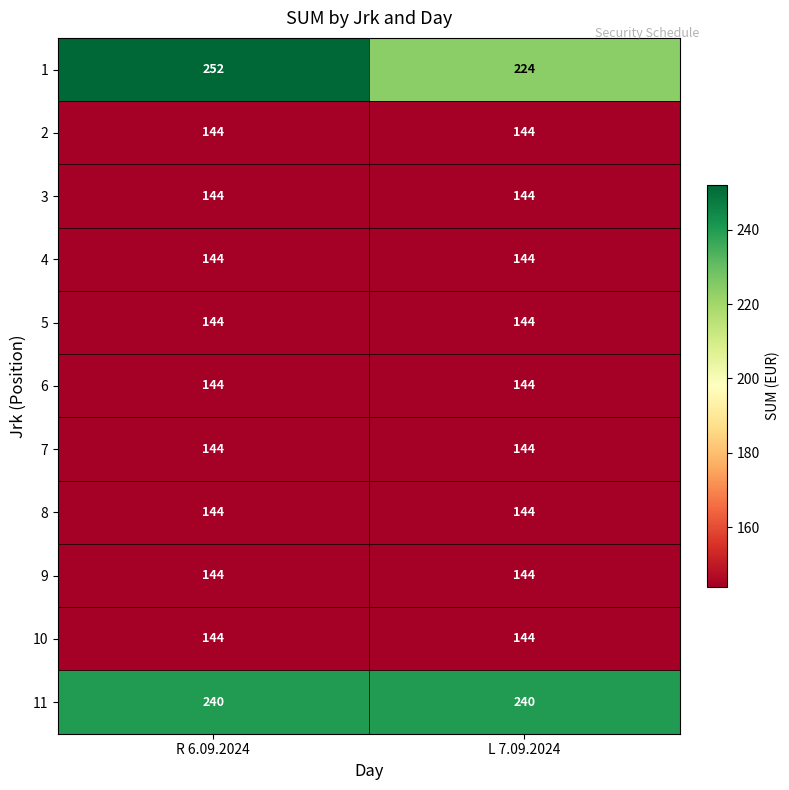

Which series has the largest total across all categories?

11